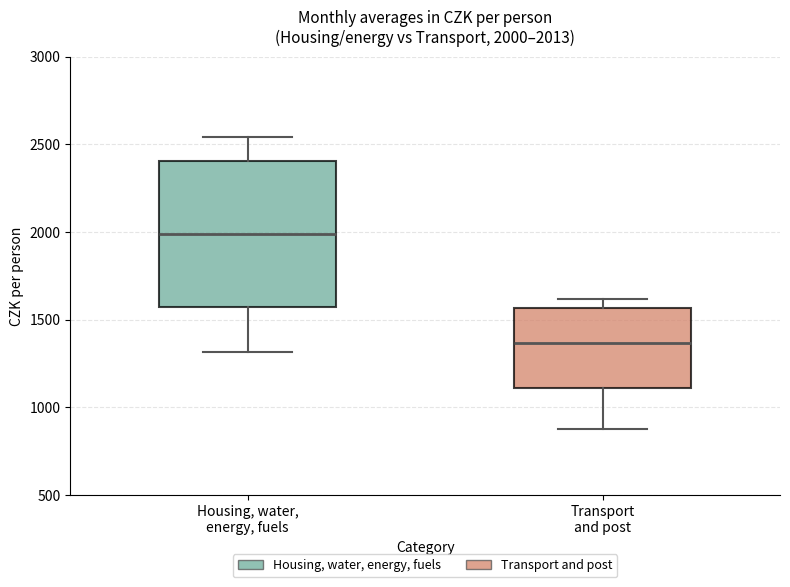

Which box is the tallest, from its lower edge to its upper edge?

Housing, water, energy, fuels